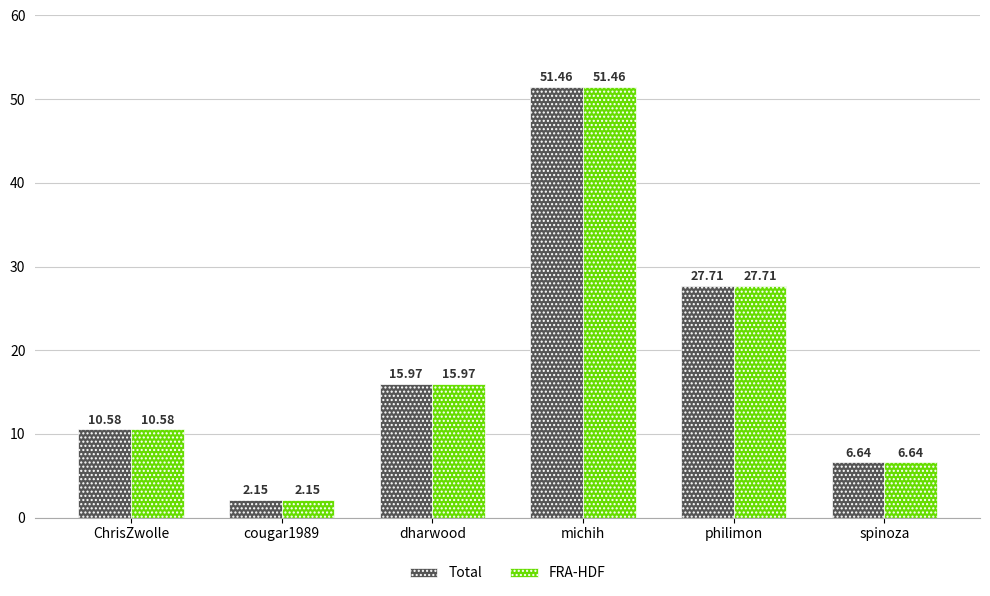

What is the approximate value of FRA-HDF at ChrisZwolle?

10.6